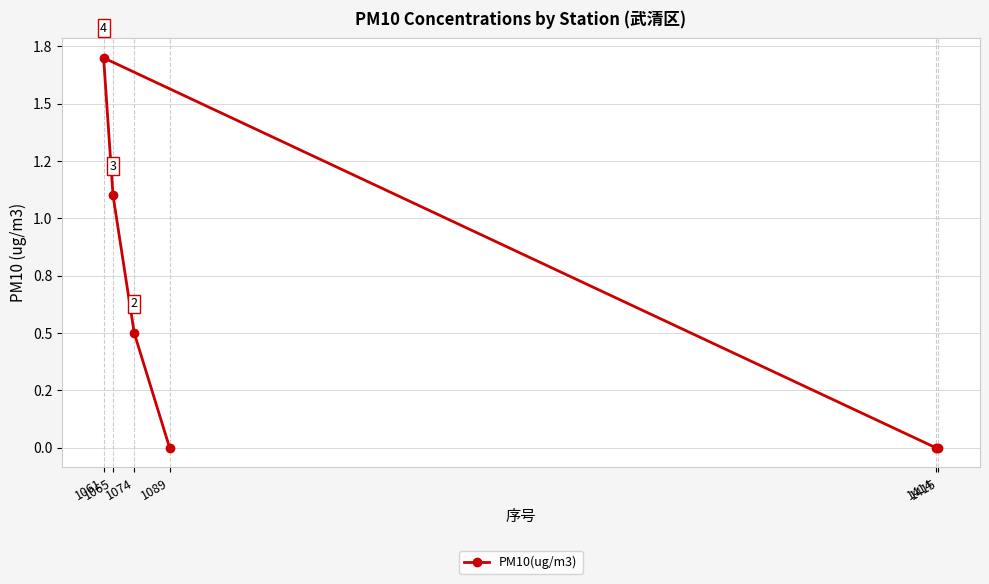

At which category does the data reach its first local peak?

1061